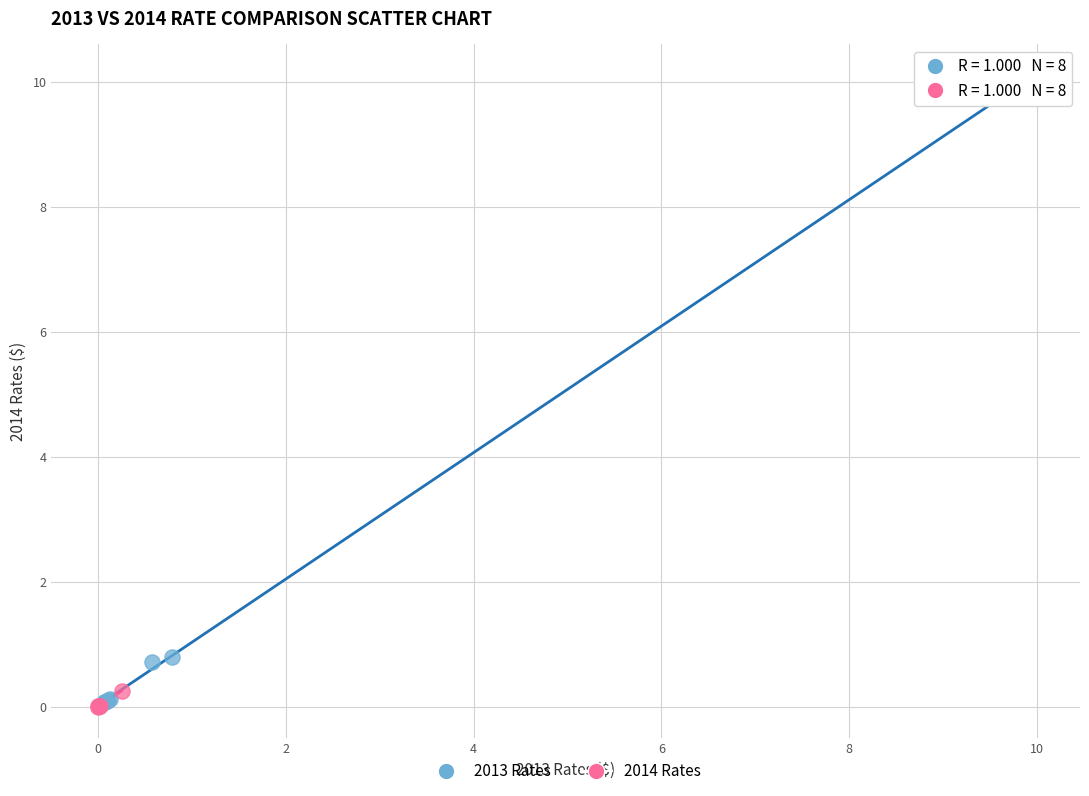

Which series contains the highest Y value?

2013 Rates